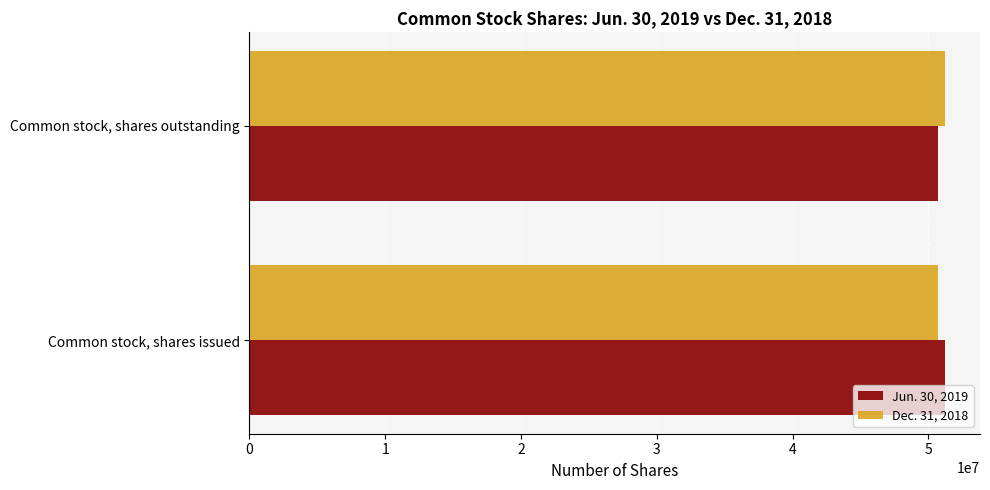

What is the total value across all series at Common stock, shares outstanding?

101966195